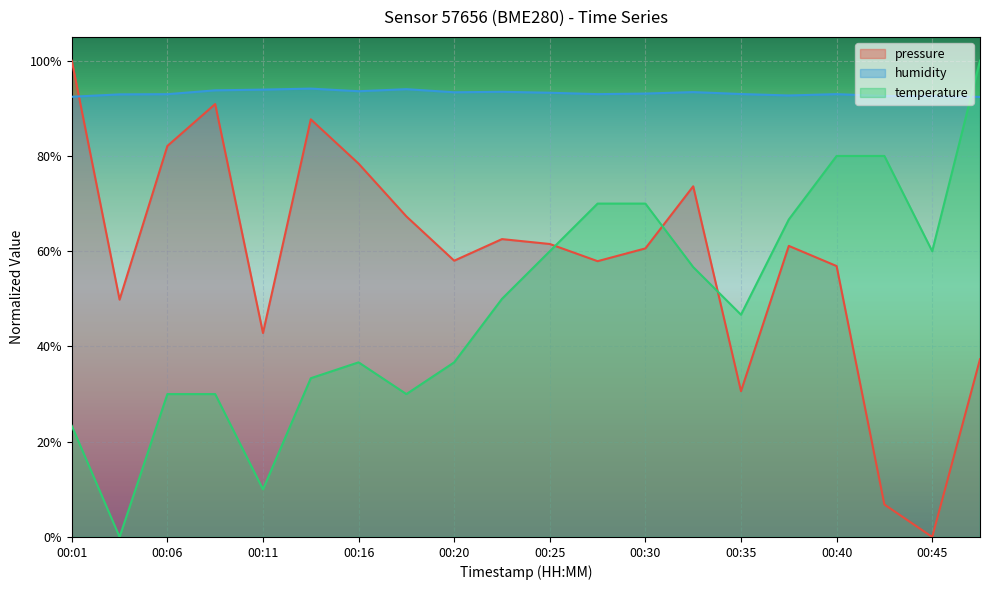

Rank the series by their average value, from highest to lowest.

humidity, pressure, temperature